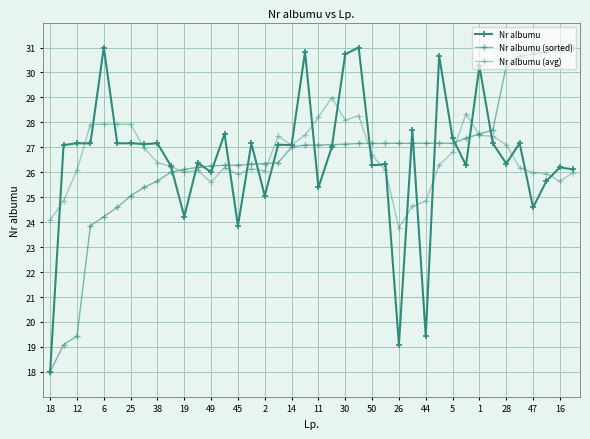

How many intersections are there between Nr albumu (sorted) and Nr albumu?

17